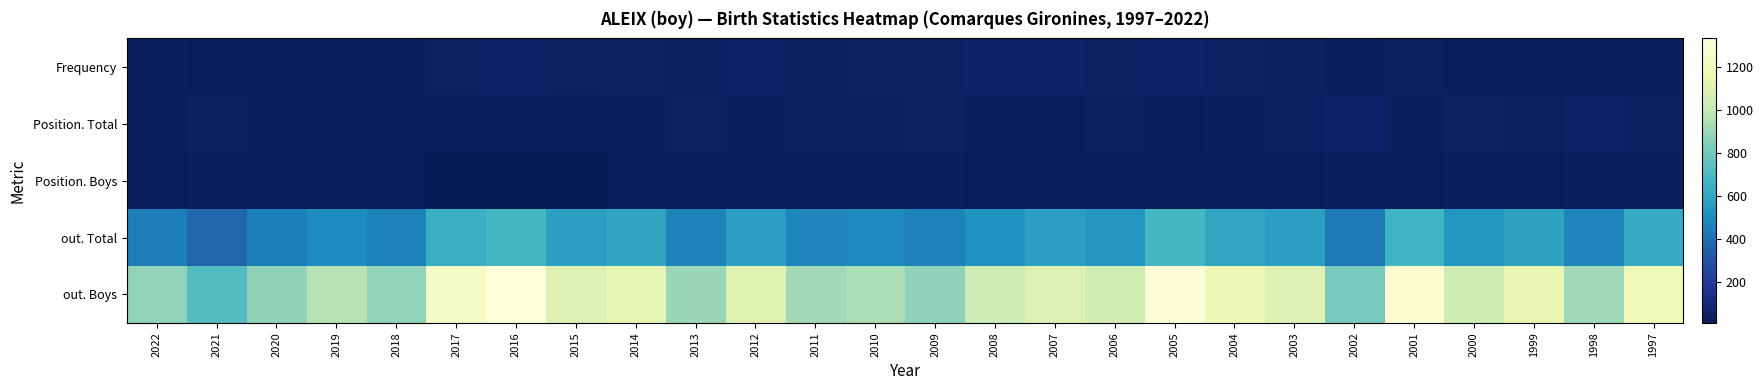

Reading left to right, extract all data points from this chart.

Frequency: 2022=26	2021=22	2020=28	2019=31	2018=30	2017=44	2016=48	2015=42	2014=43	2013=34	2012=45	2011=39	2010=42	2009=40	2008=48	2007=47	2006=44	2005=51	2004=44	2003=39	2002=26	2001=38	2000=30	1999=30	1998=24	1997=32
Position. Total: 2022=24	2021=36	2020=31	2019=25	2018=28	2017=15	2016=14	2015=21	2014=24	2013=41	2012=27	2011=35	2010=37	2009=40	2008=31	2007=31	2006=38	2005=23	2004=32	2003=38	2002=50	2001=32	2000=42	1999=37	1998=46	1997=38
Position. Boys: 2022=14	2021=20	2020=14	2019=14	2018=15	2017=10	2016=8	2015=11	2014=14	2013=22	2012=16	2011=19	2010=20	2009=24	2008=19	2007=19	2006=23	2005=15	2004=17	2003=19	2002=28	2001=15	2000=23	1999=20	1998=25	1997=20
out. Total: 2022=447	2021=369	2020=450	2019=492	2018=454	2017=640	2016=685	2015=568	2014=594	2013=461	2012=570	2011=470	2010=481	2009=456	2008=523	2007=572	2006=533	2005=682	2004=603	2003=568	2002=430	2001=661	2000=530	1999=584	1998=469	1997=620
out. Boys: 2022=880	2021=722	2020=874	2019=962	2018=881	2017=1251	2016=1334	2015=1094	2014=1141	2013=894	2012=1107	2011=916	2010=939	2009=871	2008=1029	2007=1093	2006=1048	2005=1310	2004=1186	2003=1097	2002=814	2001=1296	2000=1036	1999=1143	1998=913	1997=1209